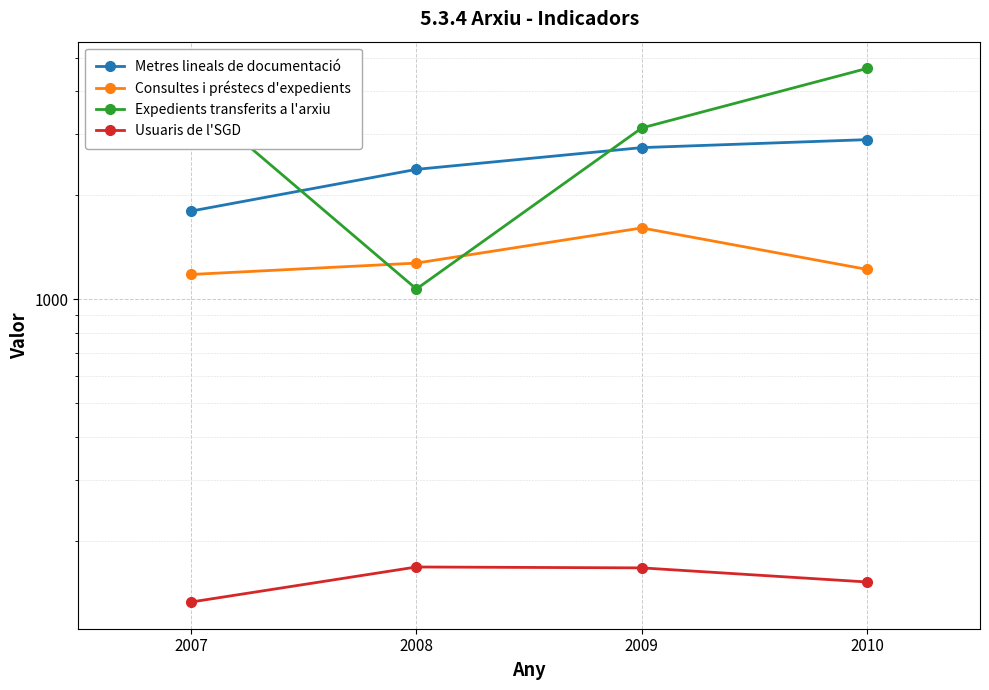

How many distinct data groups are displayed?

4